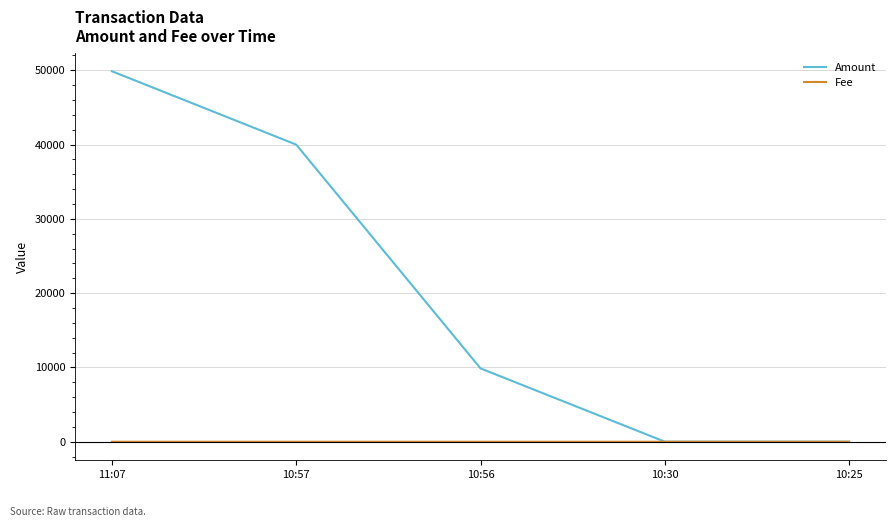

Is the value of Amount at 10:56 greater than the value of Fee at 10:25?

Yes